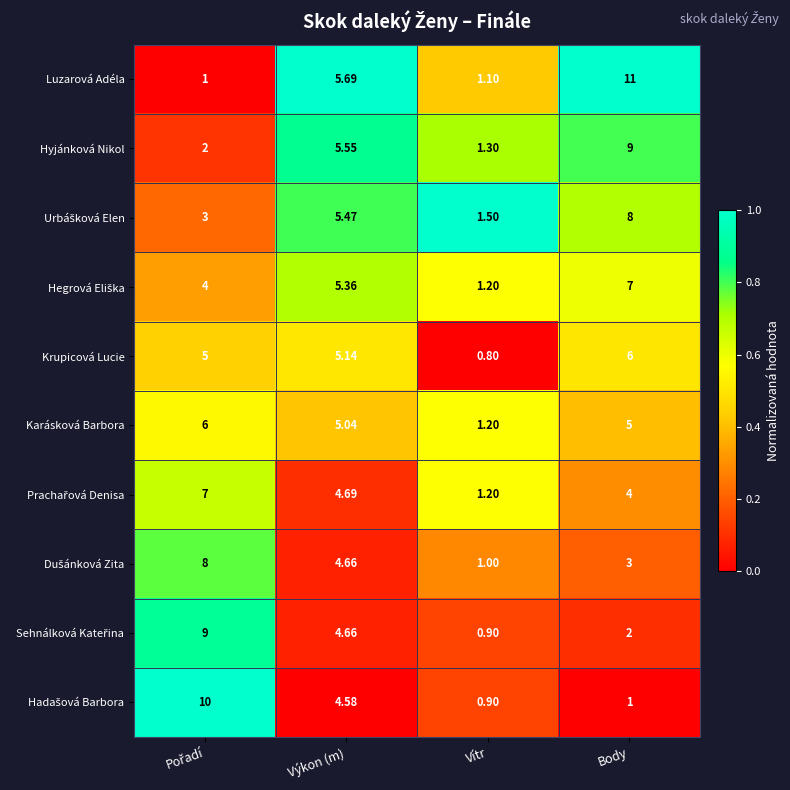

At which label does Hyjánková Nikol first exceed 5?

Výkon (m)